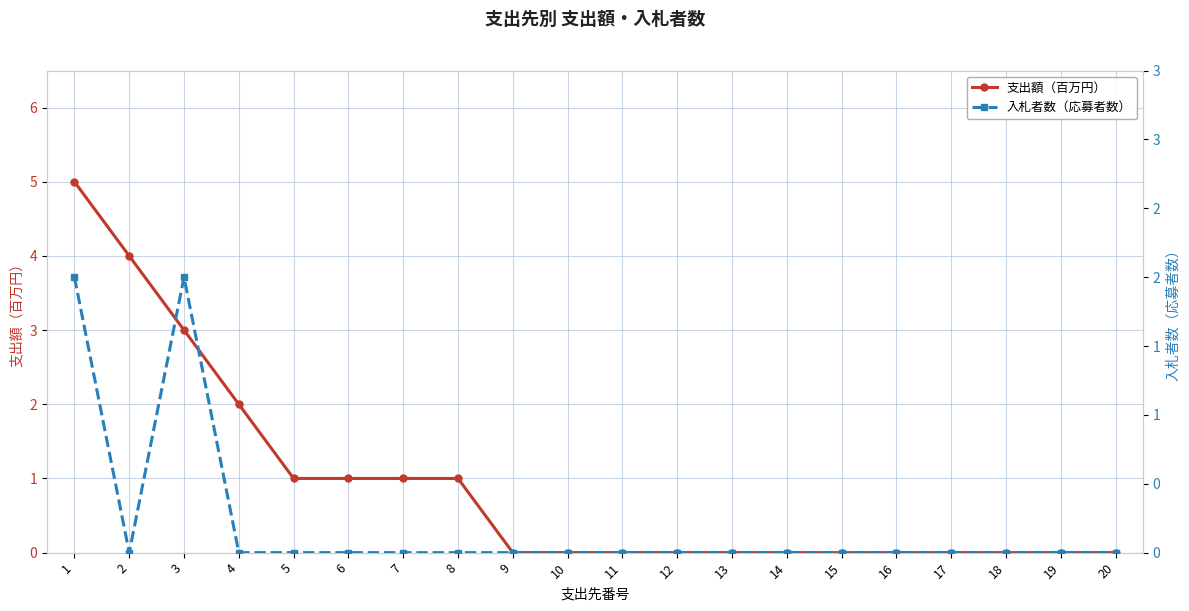

Reading left to right, extract all data points from this chart.

支出額（百万円）: 5	4	3	2	1	1	1	1	0	0	0	0	0	0	0	0	0	0	0	0
入札者数（応募者数）: 2	0	2	0	0	0	0	0	0	0	0	0	0	0	0	0	0	0	0	0